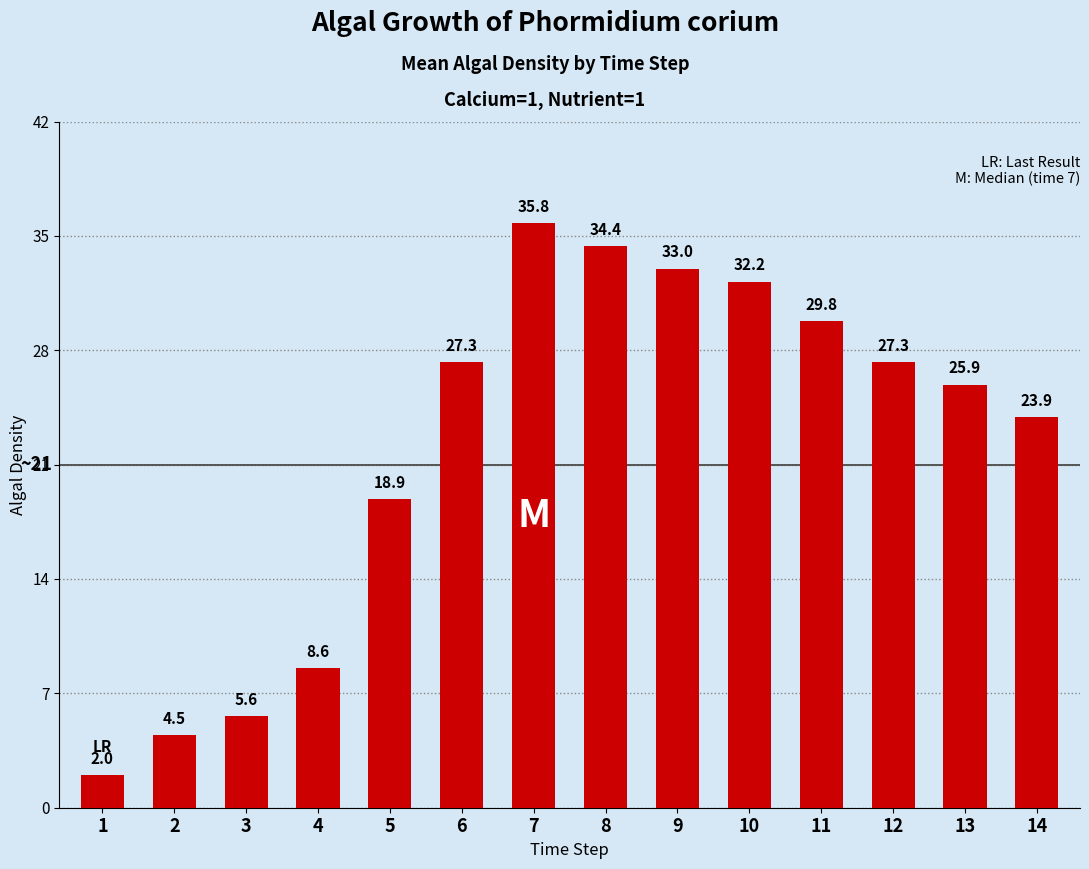

Reading left to right, list all the values displayed in this chart.

2.0	4.5	5.6	8.6	18.9	27.3	35.8	34.4	33.0	32.2	29.8	27.3	25.9	23.9